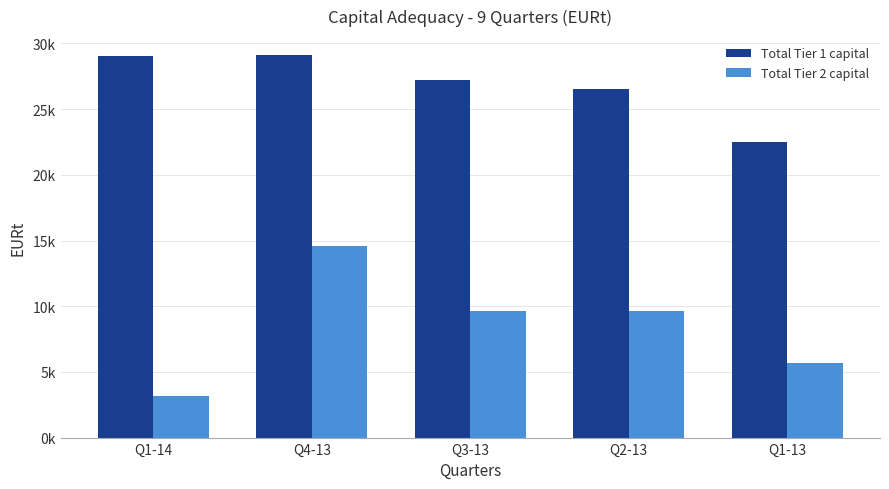

What is the value of the Total Tier 1 capital bar at the 1st from the left?

29049.1